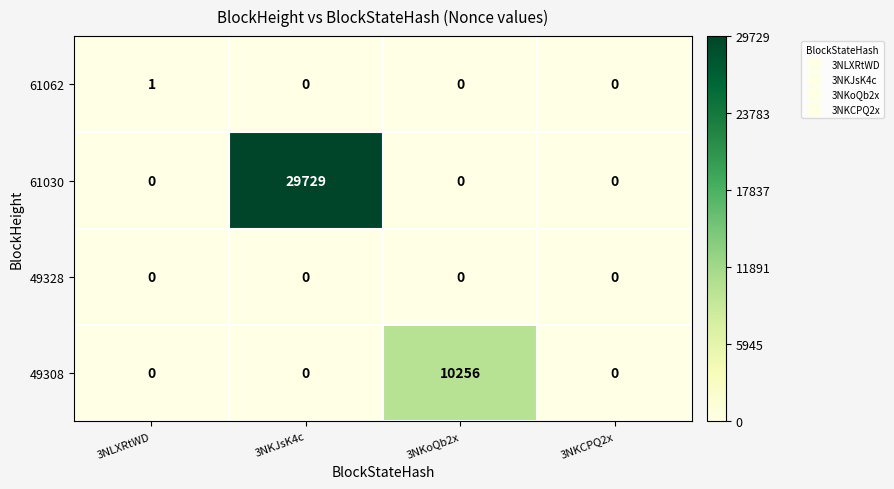

Which series has the largest total across all categories?

61030